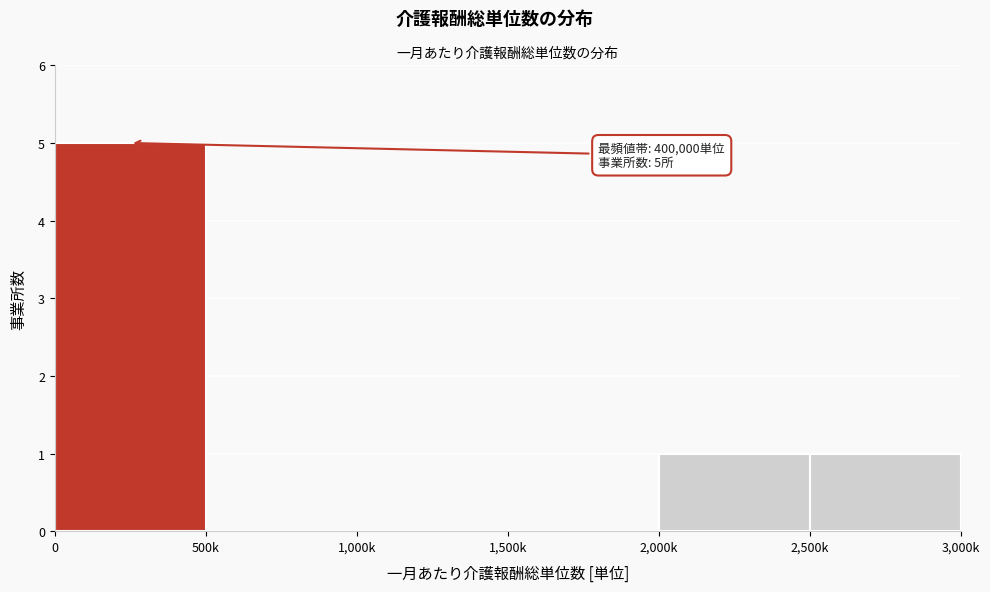

Reading left to right, what are all the values shown in this chart?

0=5	500k=0	1,000k=0	1,500k=0	2,000k=1	2,500k=1